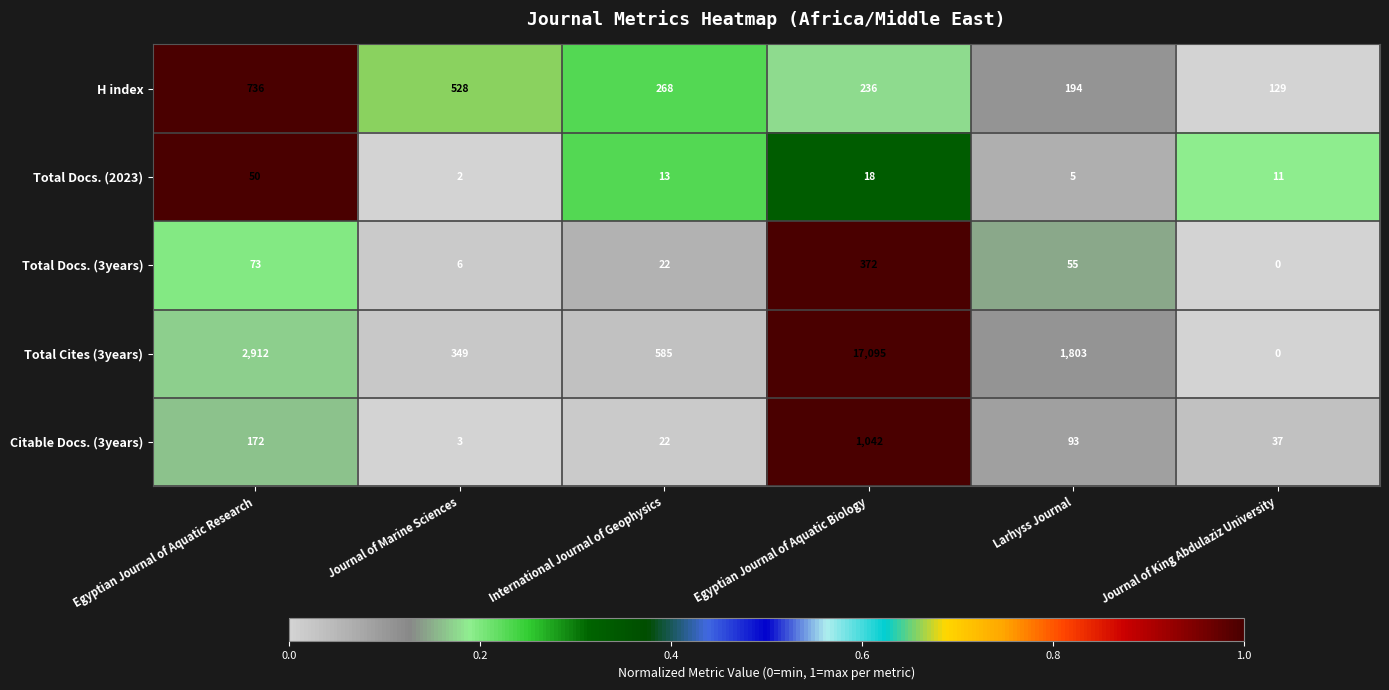

At which category does the chart reach its peak across all series?

Egyptian Journal of Aquatic Biology